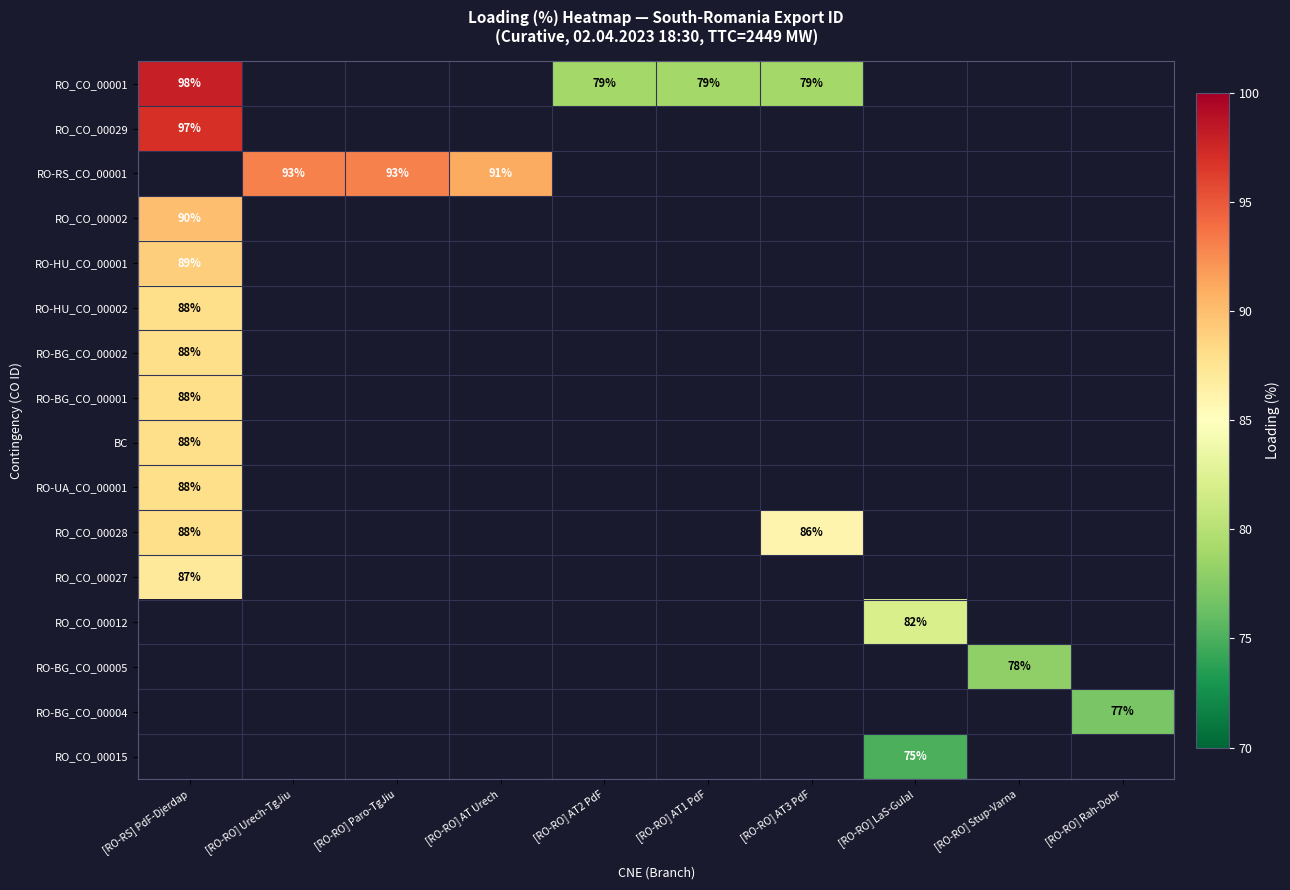

Is it true that RO_CO_00028 equals 136 at [RO-RS] PdF-Djerdap?

False